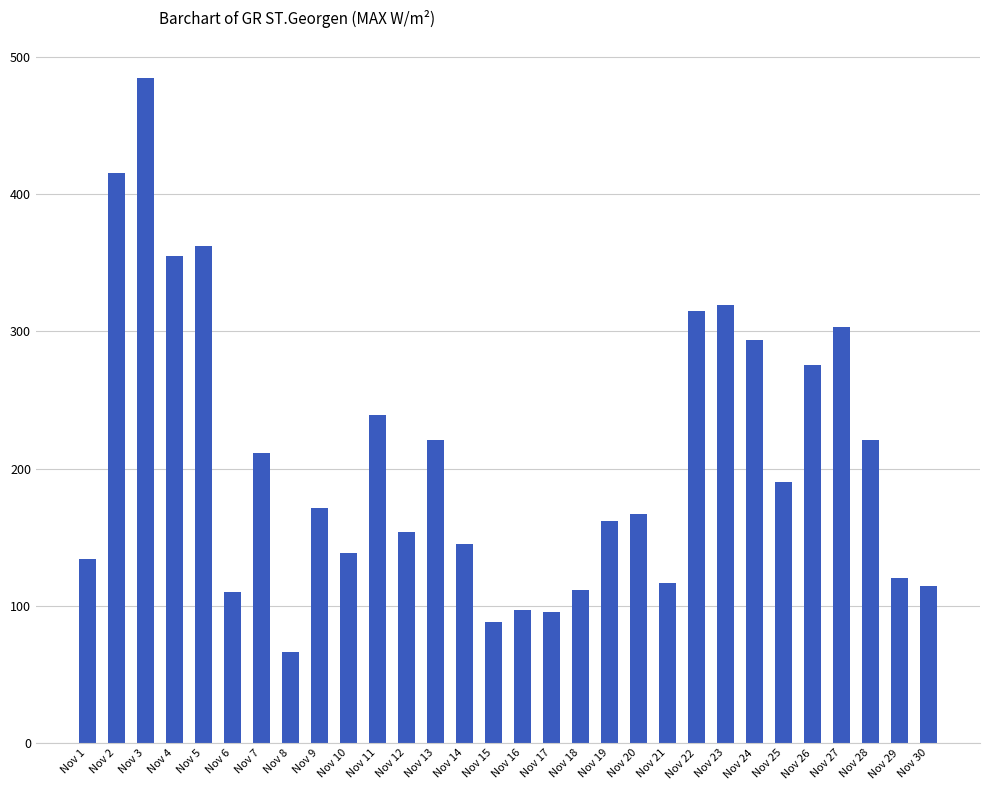

What is the sum of all values?

6195.7